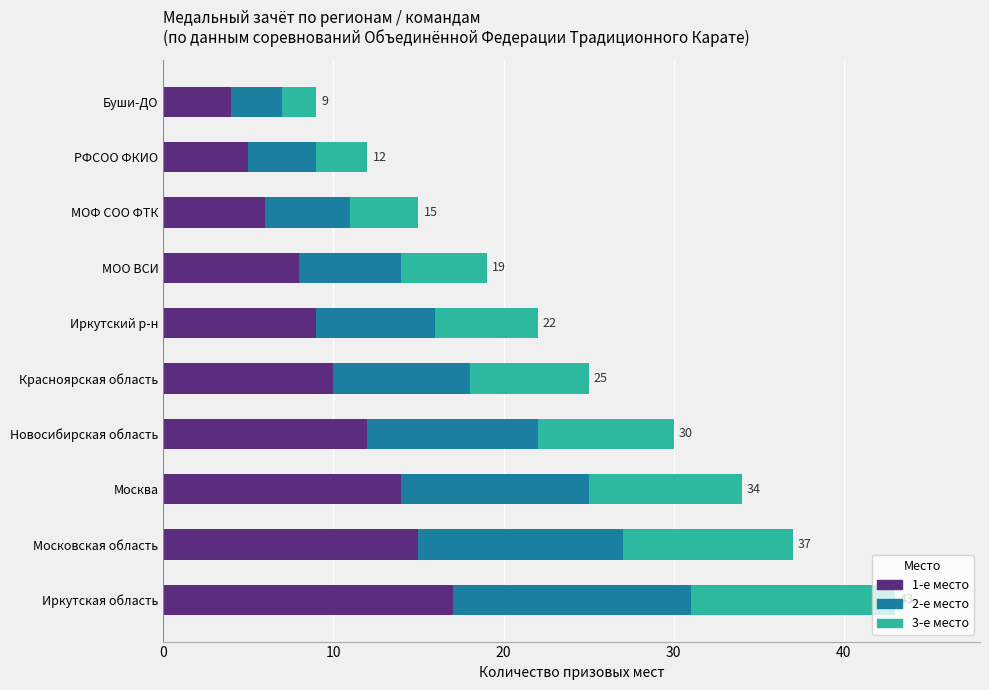

What is the total value across all series at РФСОО ФКИО?

12